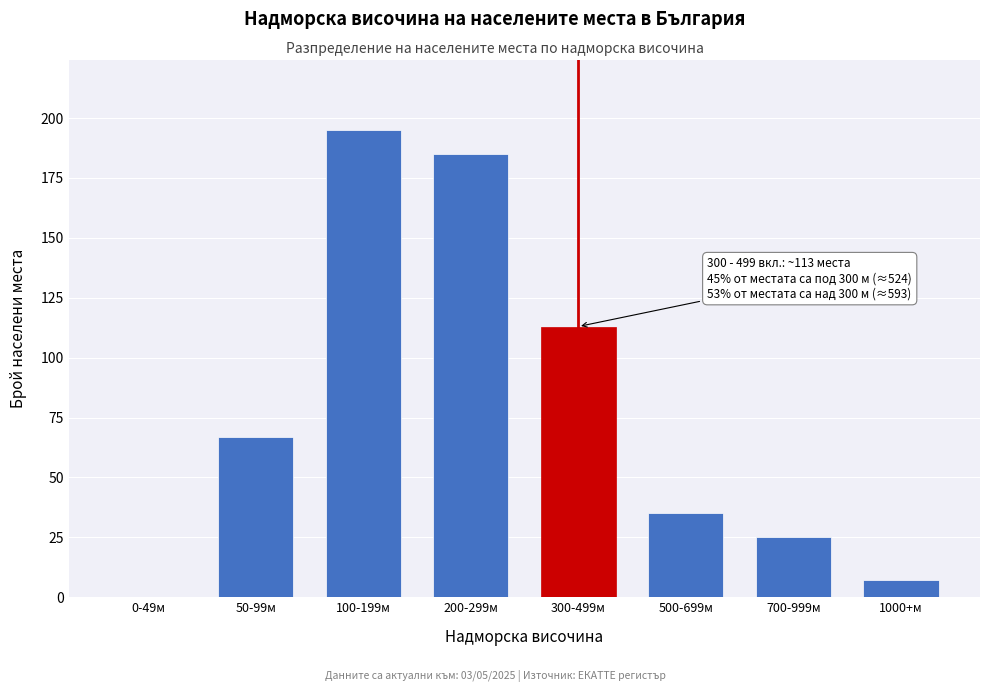

Reading left to right, transcribe all the data shown in this chart.

0-49м=0	50-99м=67	100-199м=195	200-299м=185	300-499м=113	500-699м=35	700-999м=25	1000+м=7